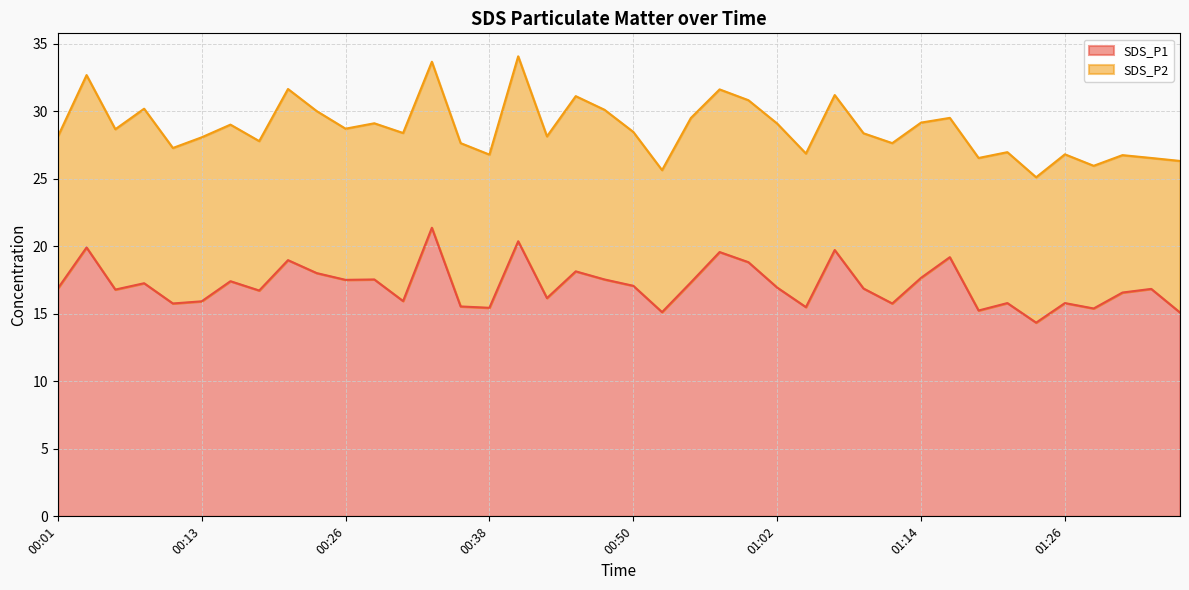

How many values are below 16?

14